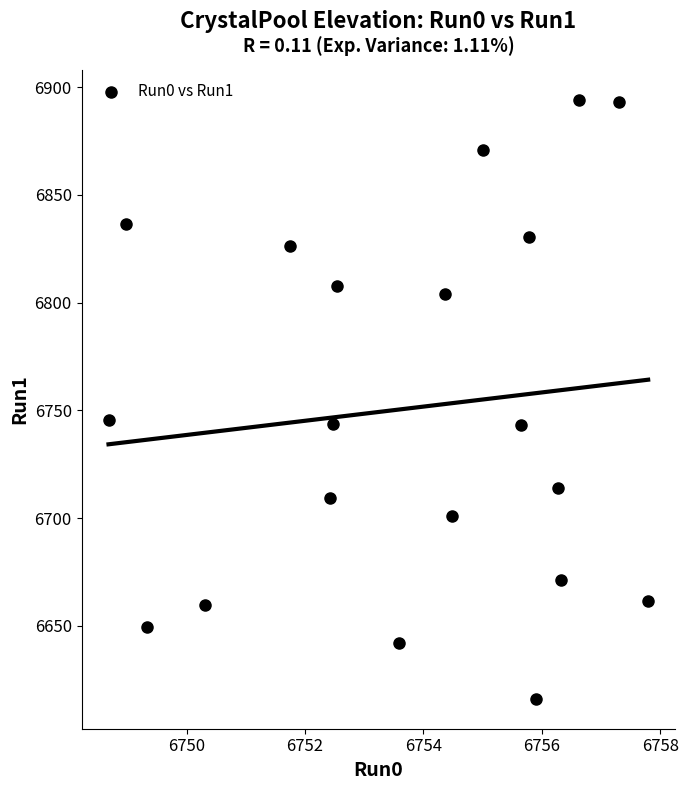

What is the range of X values (max minus min)?

9.1